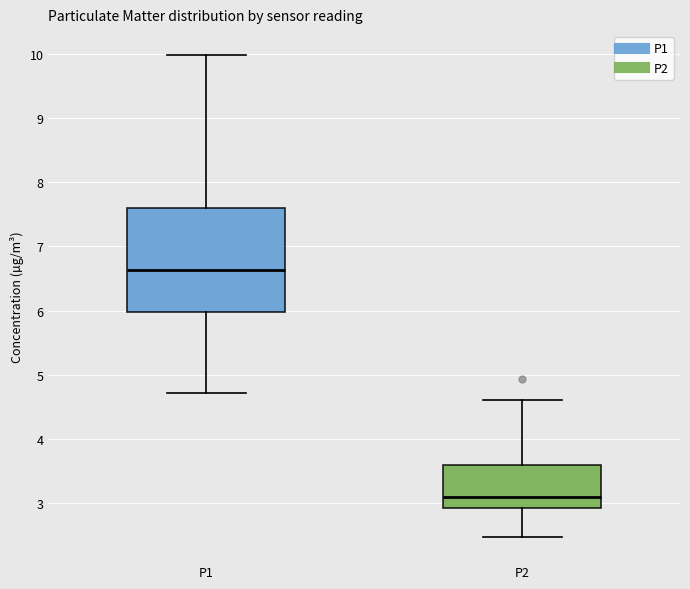

Where is the lower edge of the box for P1 on the y-axis? The values are not printed on the chart, so give them approximately, as read against the axis.

6.0